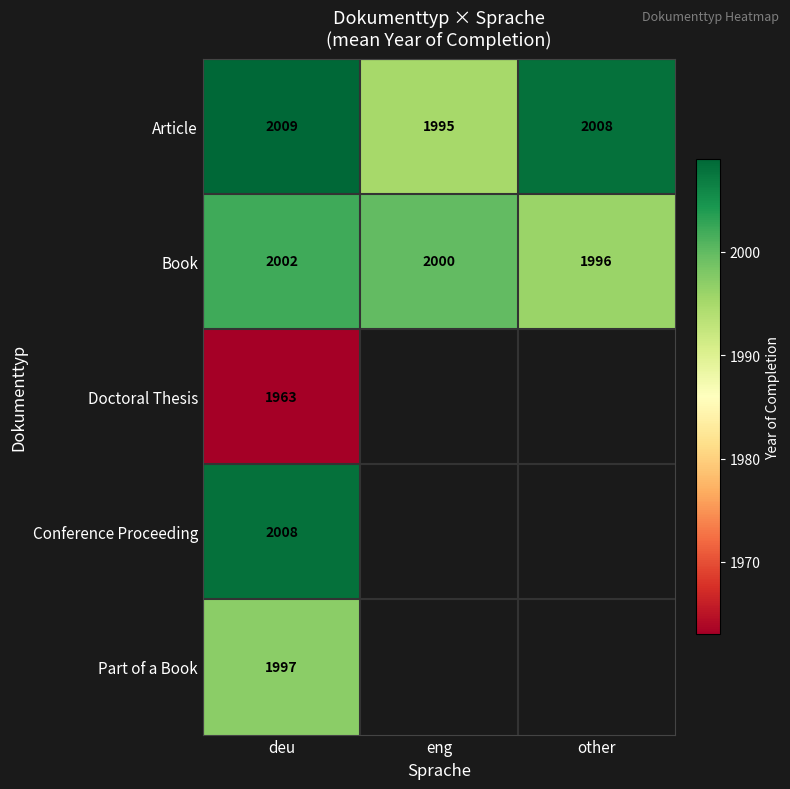

The Book series shows 2000 at eng. True or false?

True